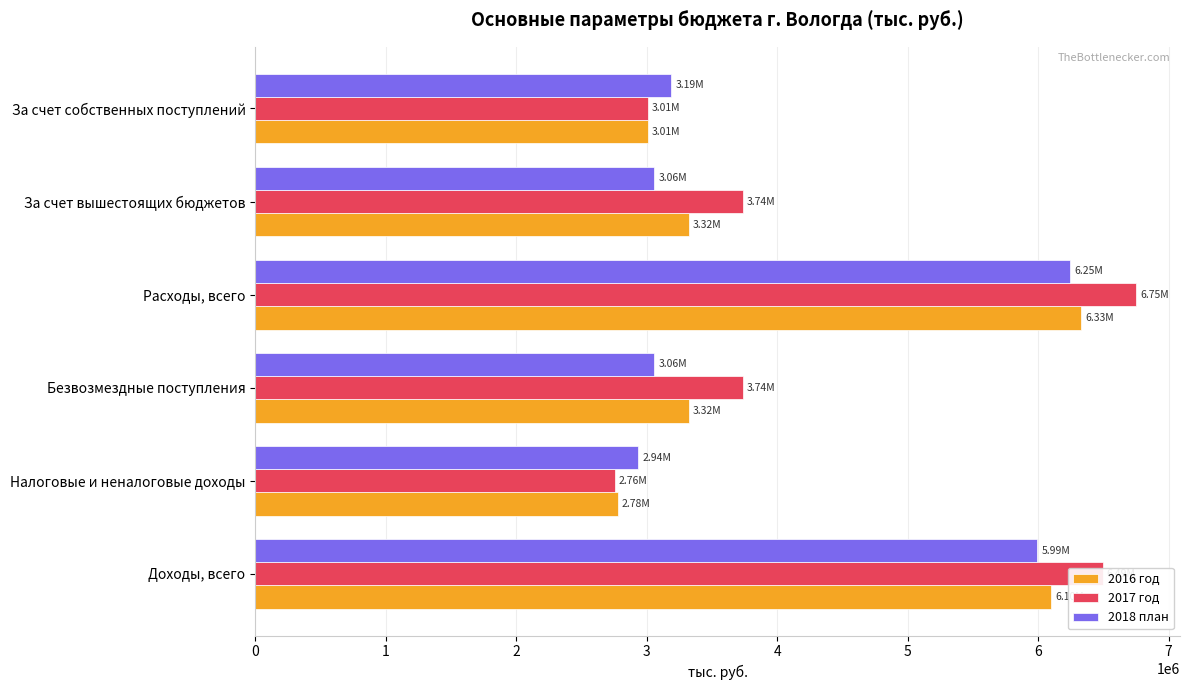

What are all the series names shown in the legend?

2016 год, 2017 год, 2018 план